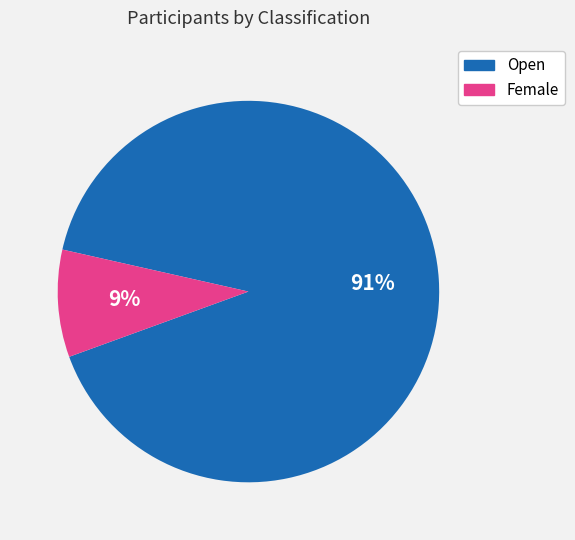

Does any single category account for the majority?

Yes